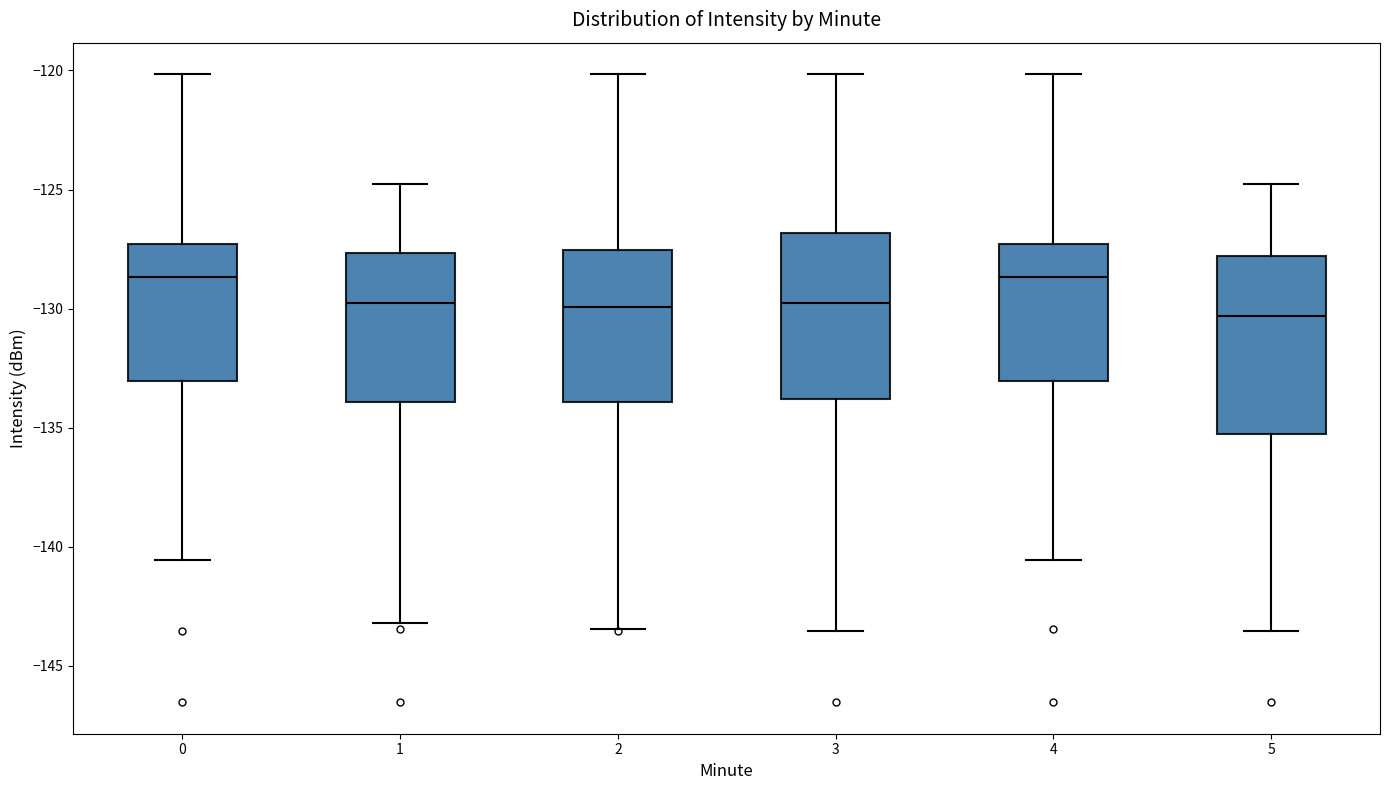

Where does the lower whisker of the box at x = 1 end on the y-axis? The values are not printed on the chart, so give them approximately, as read against the axis.

-143.0